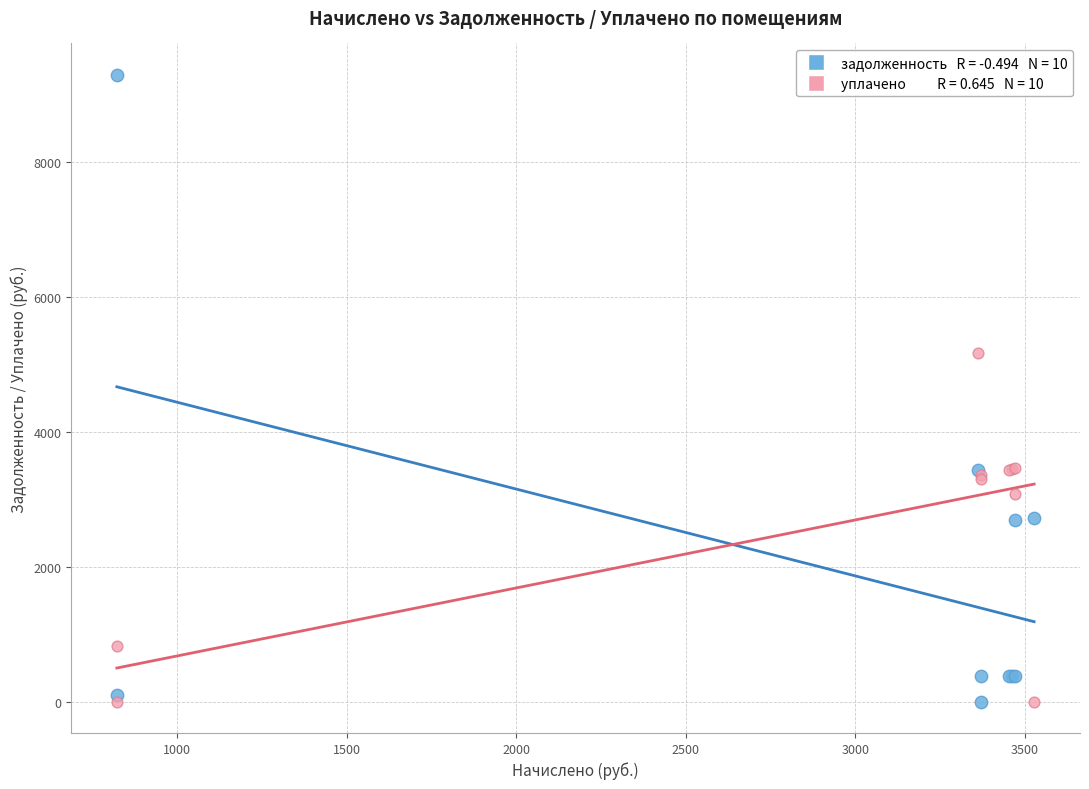

Across all series, what Y value is closest to 4646?

5170.0